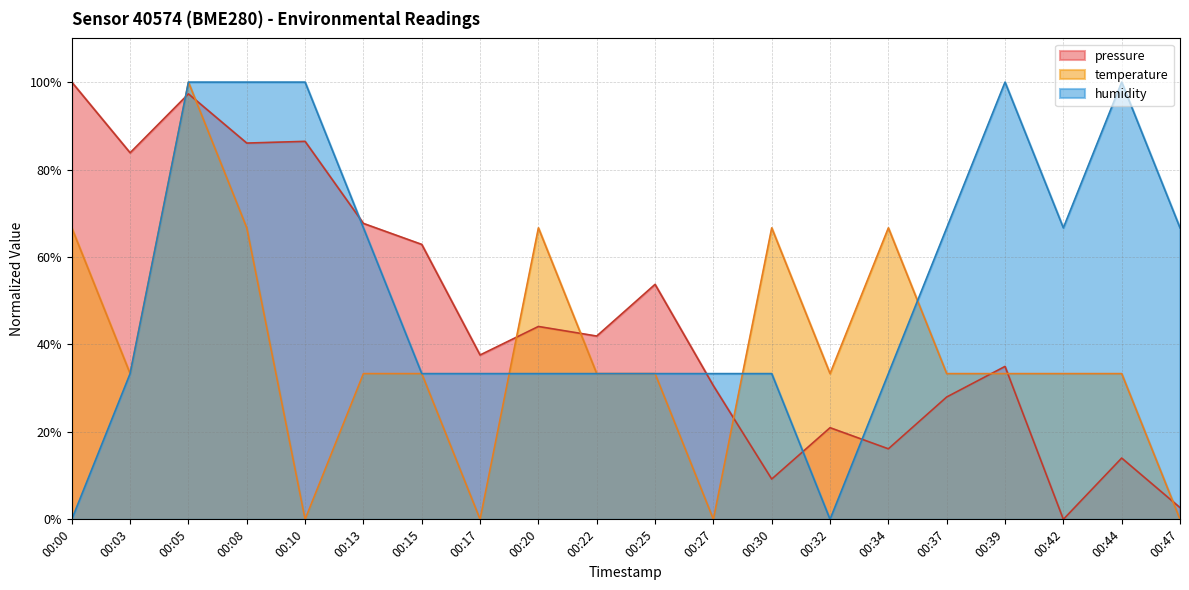

What is the average value of the temperature series?

38.3